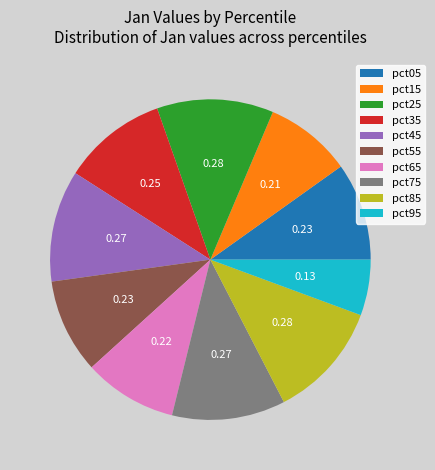

Count the number of slices in the pie.

10